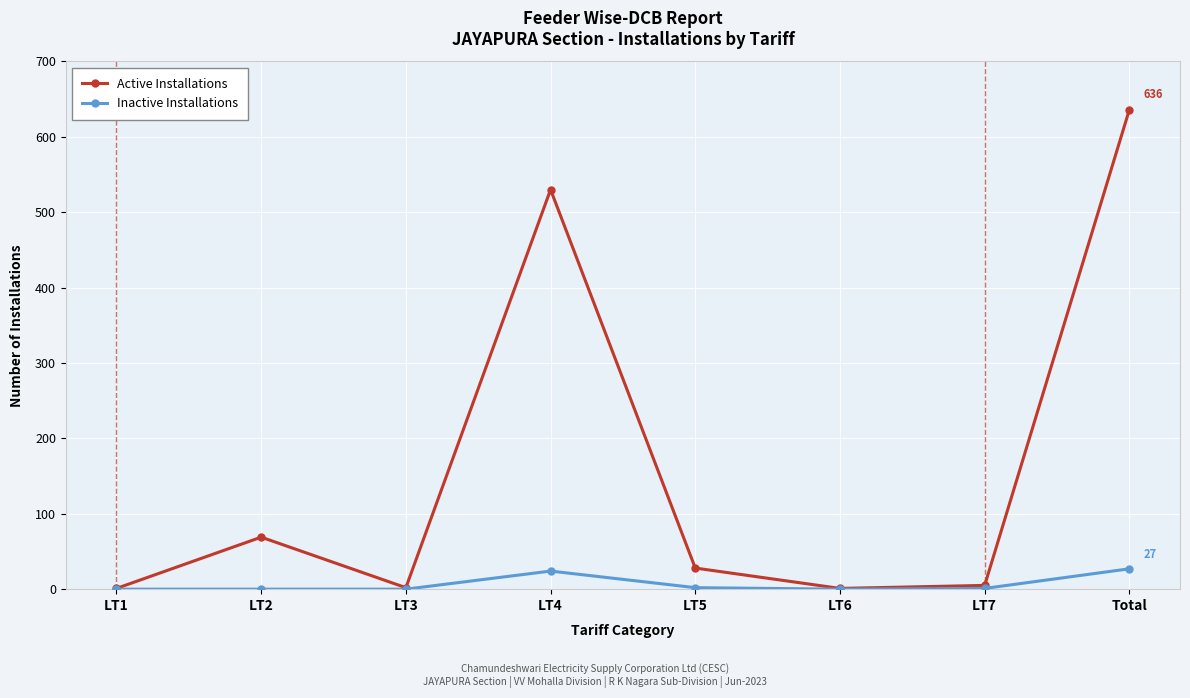

At which label does Inactive Installations first exceed 1?

LT4